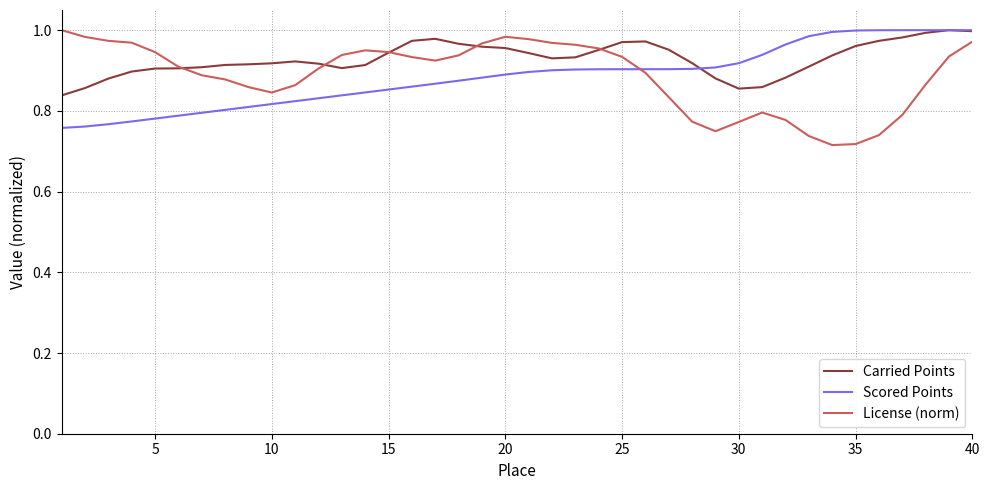

Which series has the largest total across all categories?

Carried Points